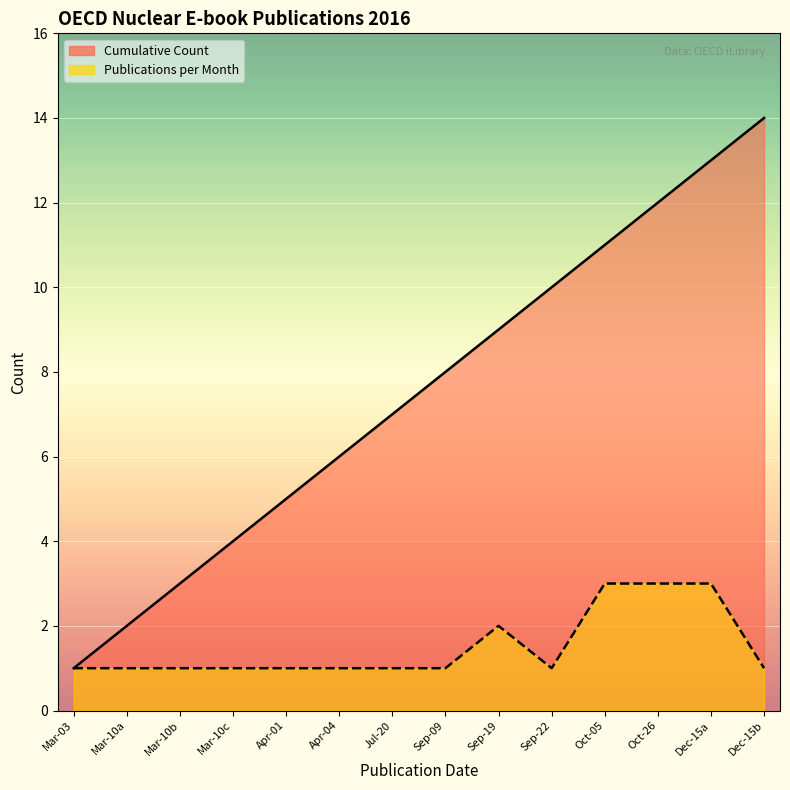

At Mar-10c, list the series in order from smallest to largest.

Publications per Month, Cumulative Count